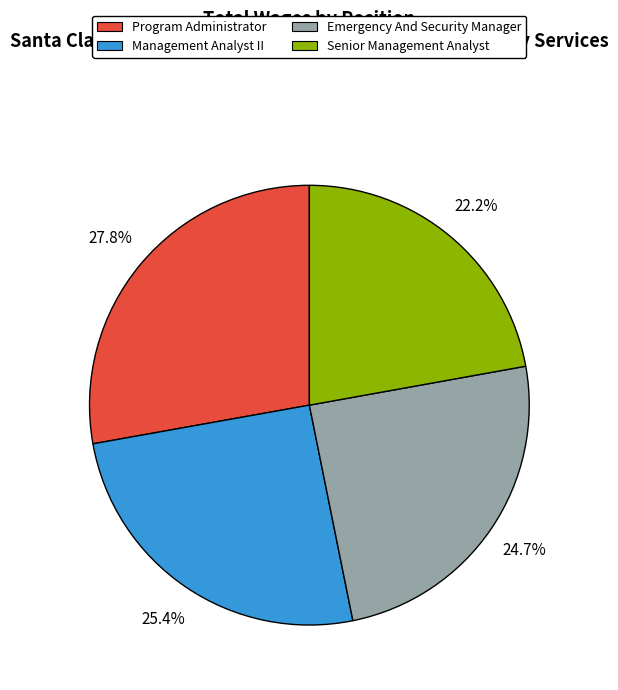

What percentage is the Emergency And Security Manager slice, to the nearest percent?

25%